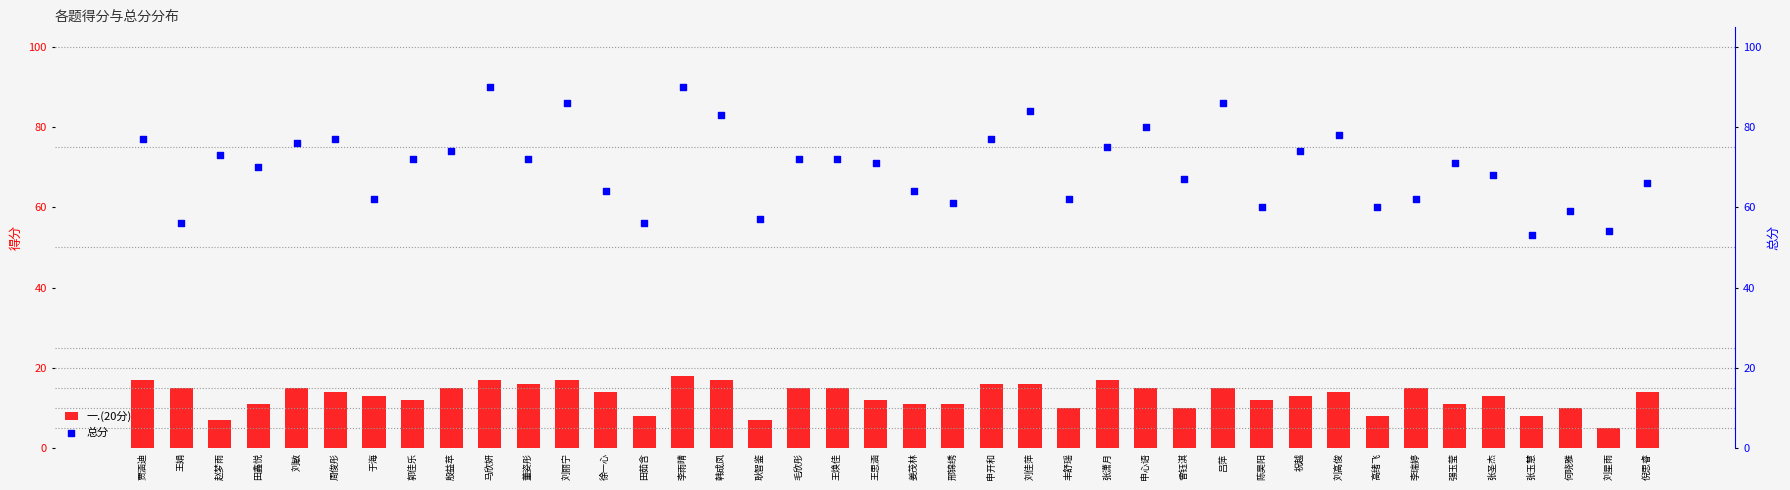

Is the value of 一.(20分) at 贾涵迪 greater than the value of 总分 at 李雨晴?

No